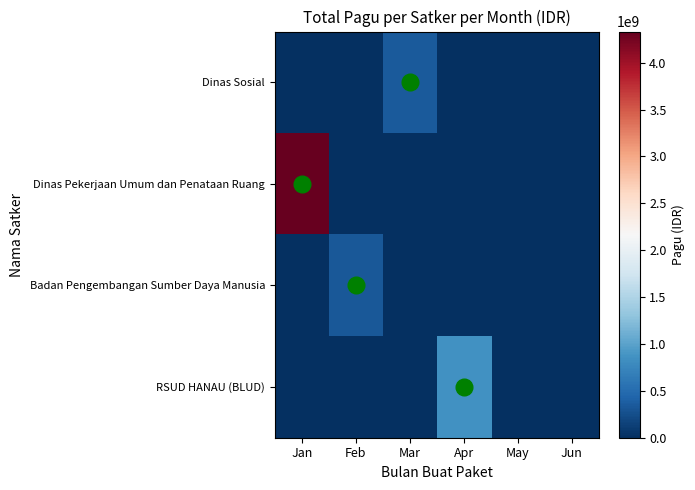

At how many categories does at least one series exceed 3217071777?

1